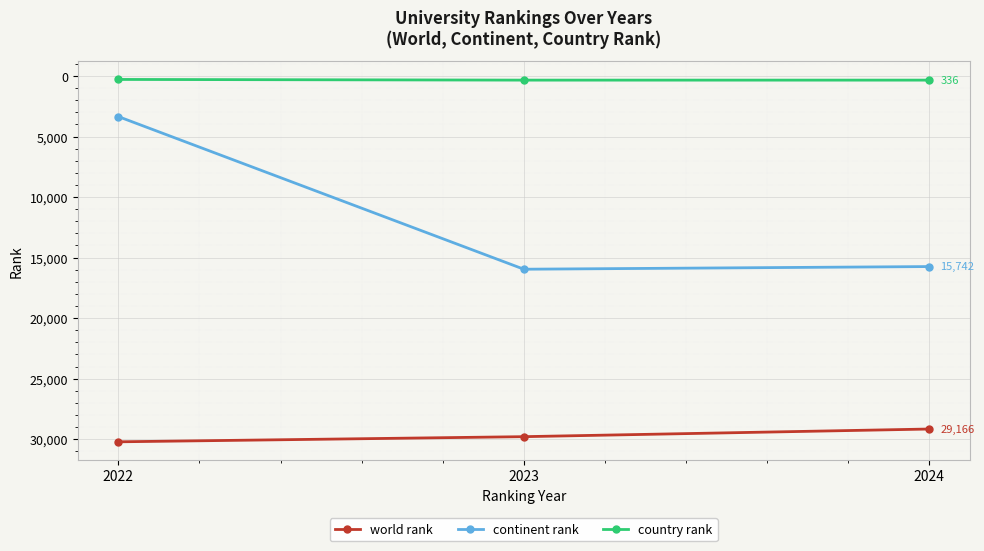

What is the total value across all series at 2022?

33851